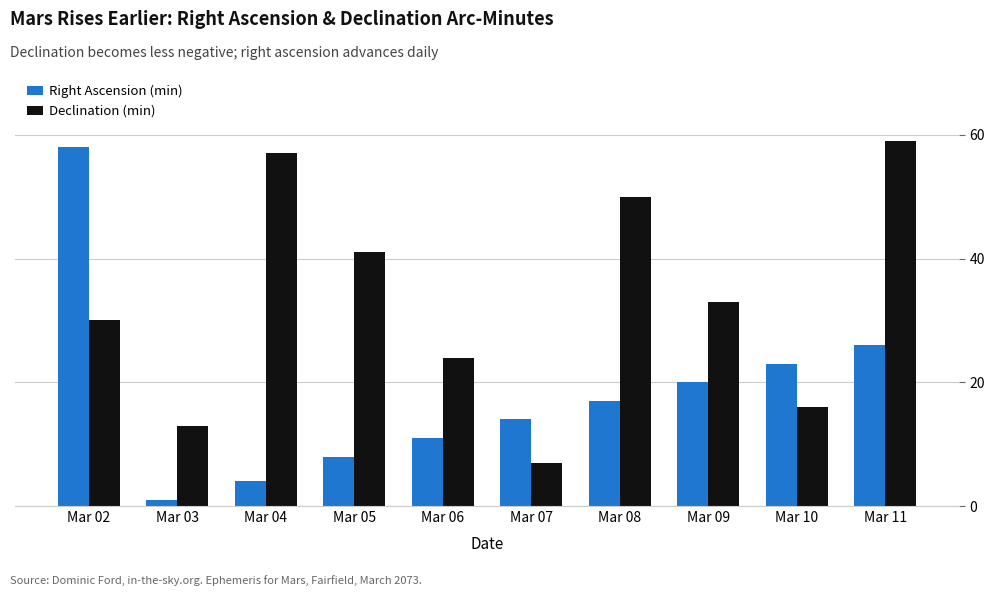

What is the smallest value displayed?

1